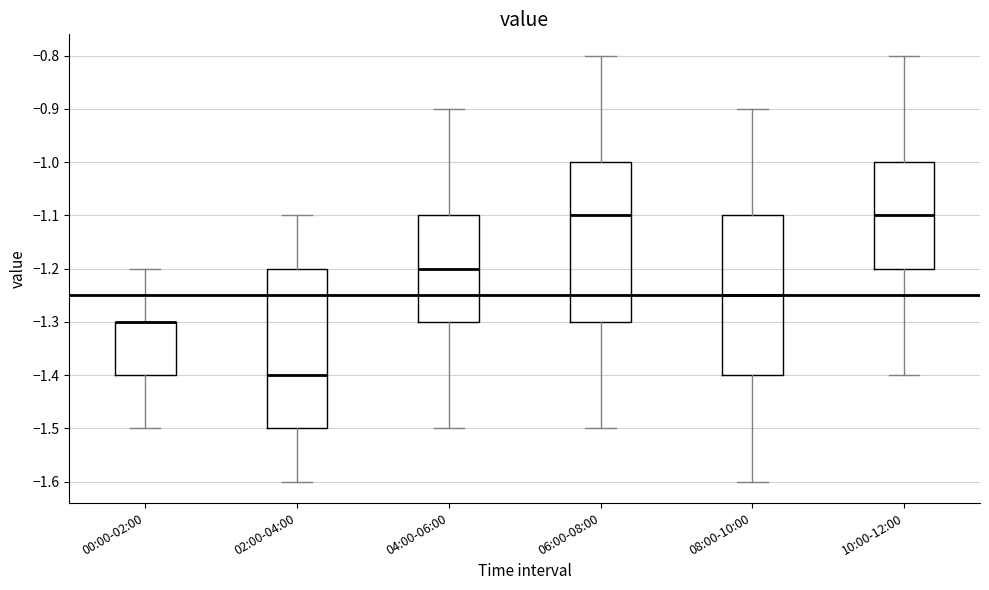

Reading left to right, read every box against the y-axis: the position of its median line, the range the box covers, and the ends of its whiskers. The values are not printed on the chart, so give them approximately, as read against the axis.

00:00-02:00: median -1.30 (drawn on the box's upper edge), box -1.40 to -1.30, whiskers -1.50 to -1.20
02:00-04:00: median -1.40, box -1.50 to -1.20, whiskers -1.60 to -1.10
04:00-06:00: median -1.20, box -1.30 to -1.10, whiskers -1.50 to -0.90
06:00-08:00: median -1.10, box -1.30 to -1.00, whiskers -1.50 to -0.80
08:00-10:00: median -1.25, box -1.40 to -1.10, whiskers -1.60 to -0.90
10:00-12:00: median -1.10, box -1.20 to -1.00, whiskers -1.40 to -0.80